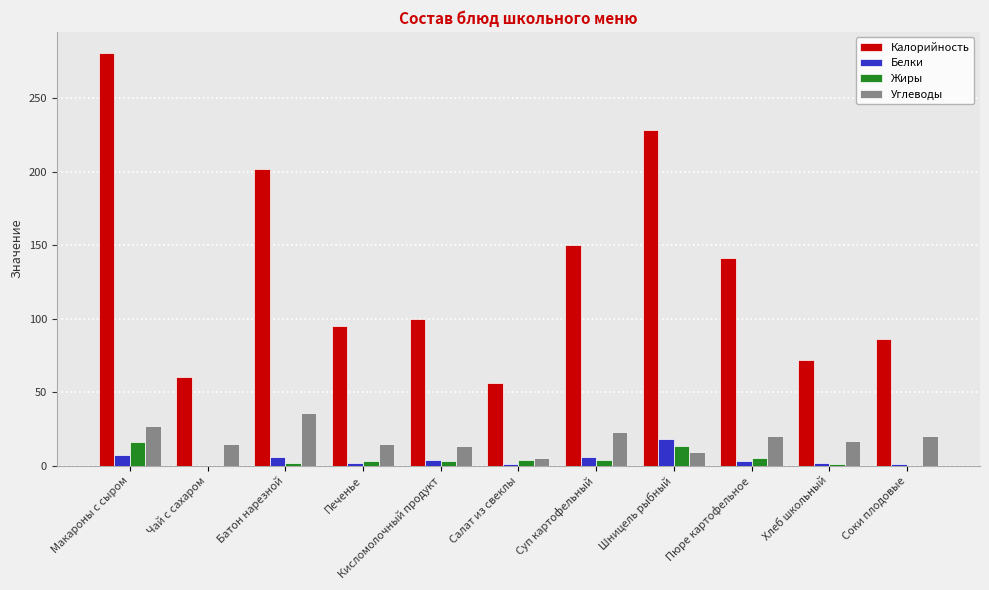

Between Батон нарезной and Салат из свеклы, which series saw the biggest shift?

Калорийность